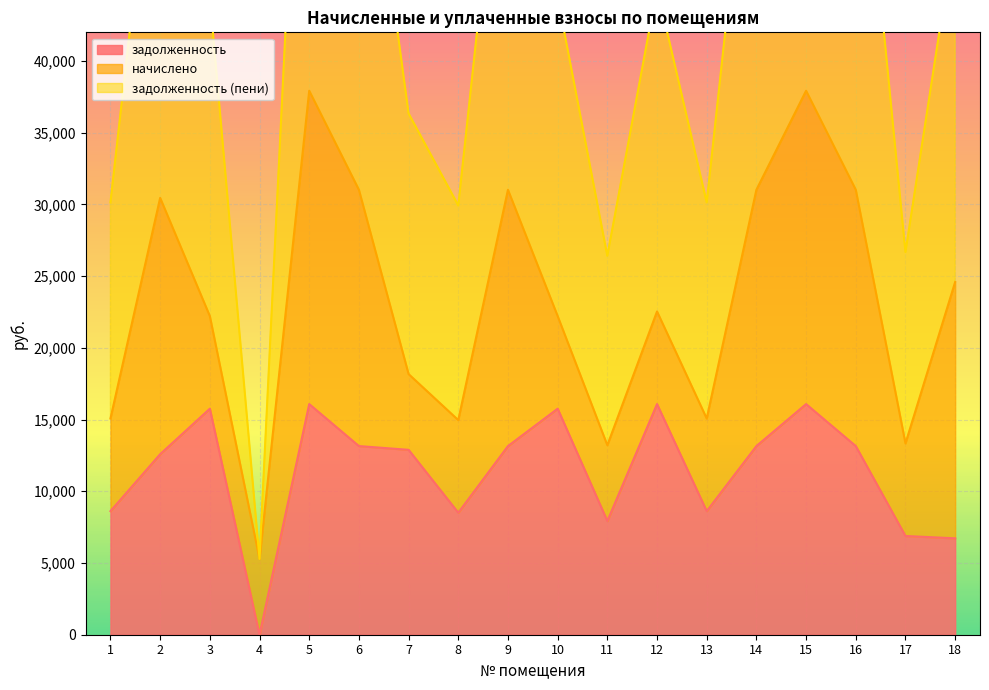

True or false: задолженность (пени) has more than 2 points higher than both neighbors.

True